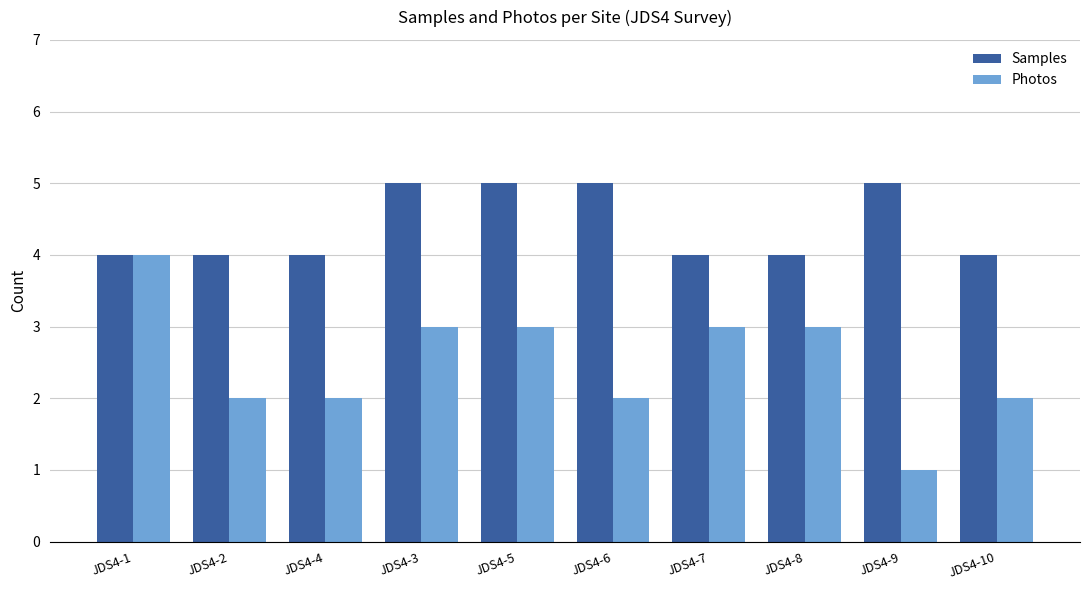

How many bars are there in each group?

2